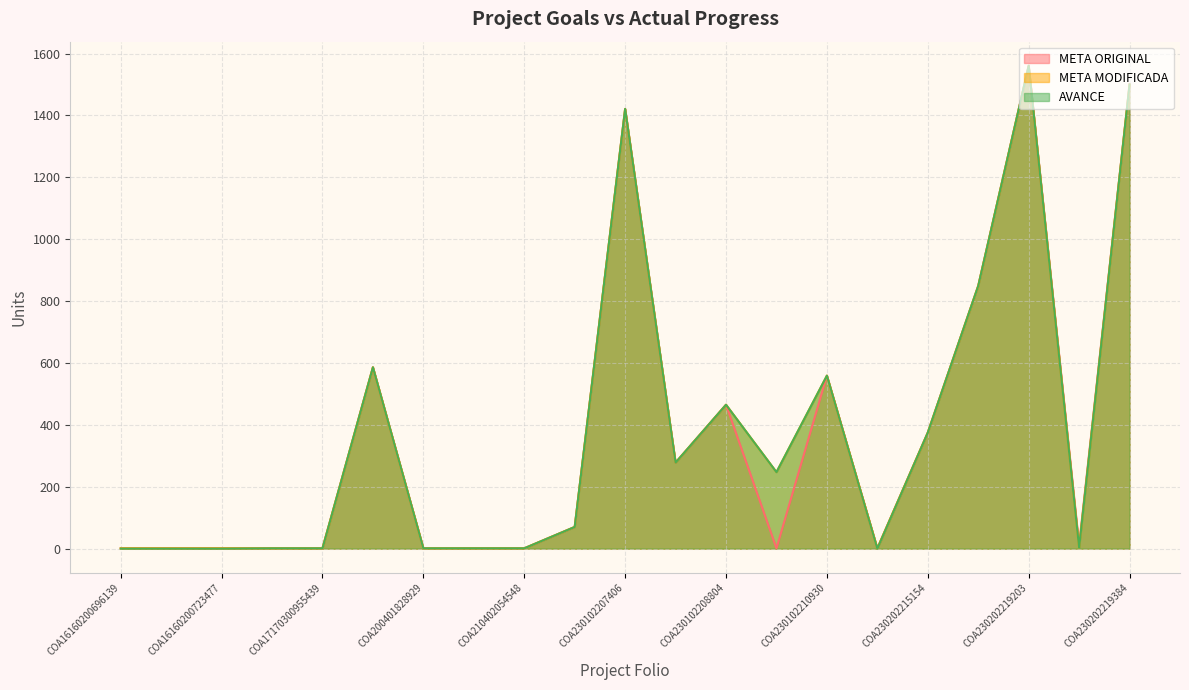

True or false: META ORIGINAL and META MODIFICADA cross at least once.

False